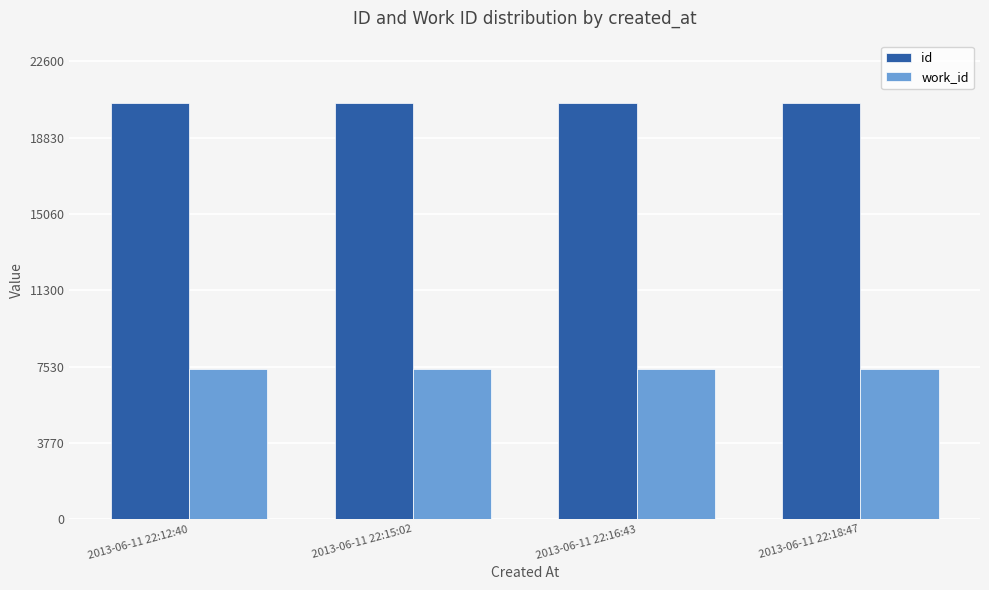

How many id values are between 20539 and 20541?

3